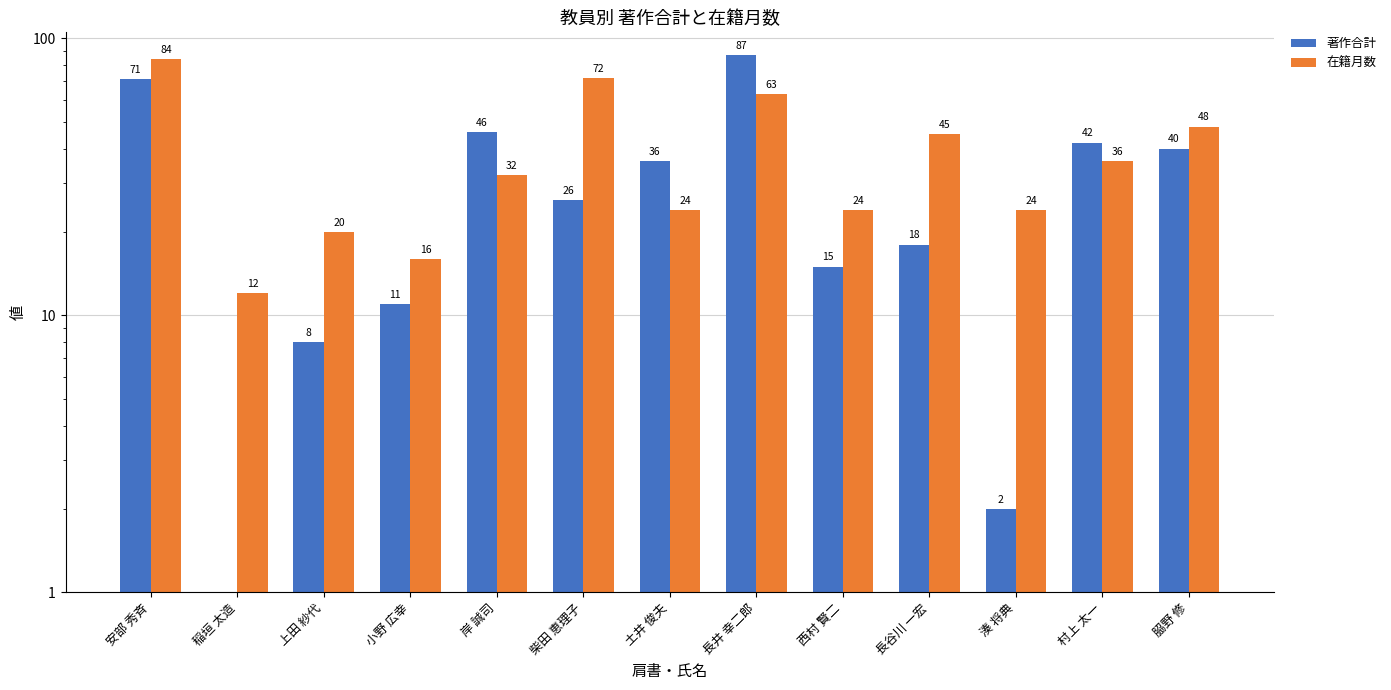

List the series in order of their overall mean, lowest first.

著作合計, 在籍月数